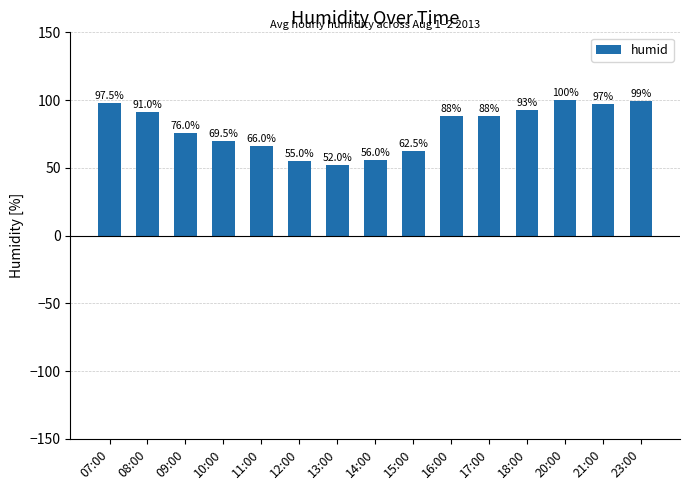

At which label is the value closest to 76?

09:00